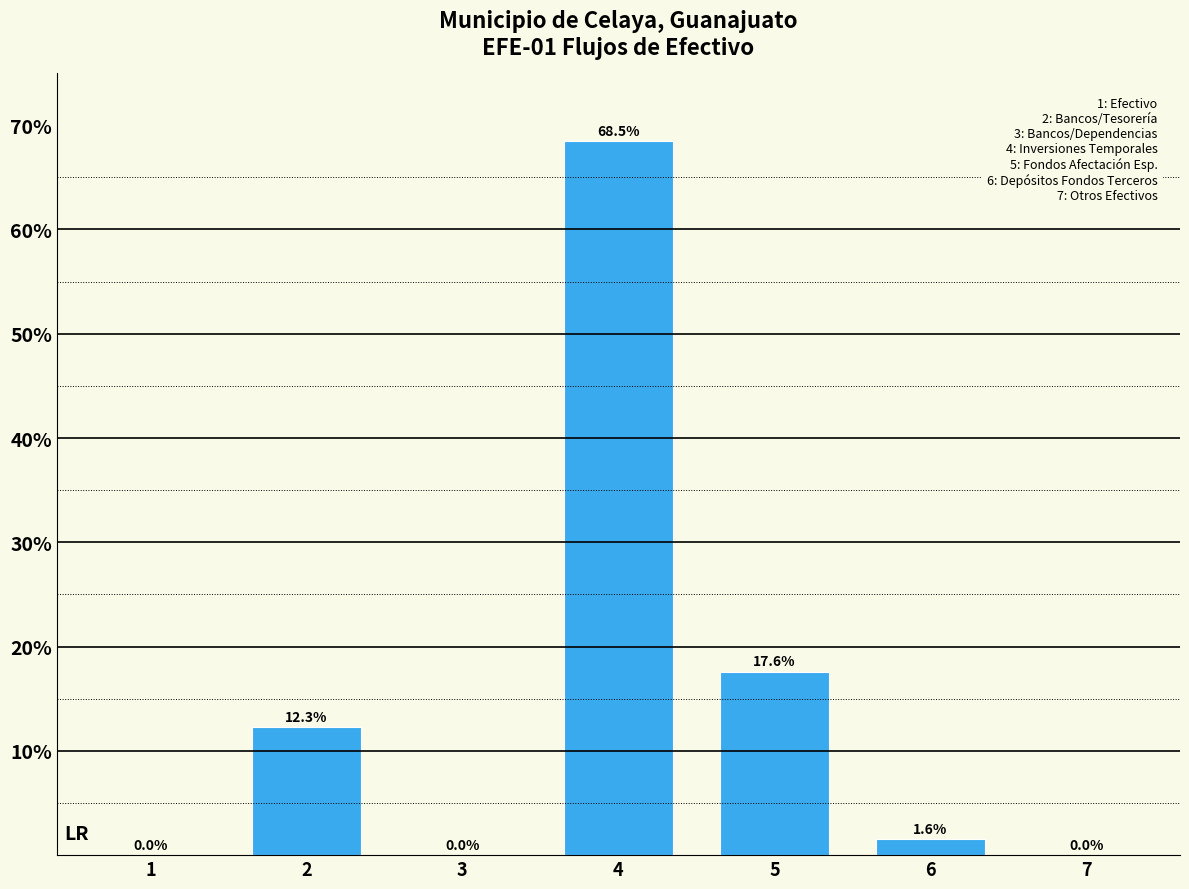

What is the sum of all values?

100.0